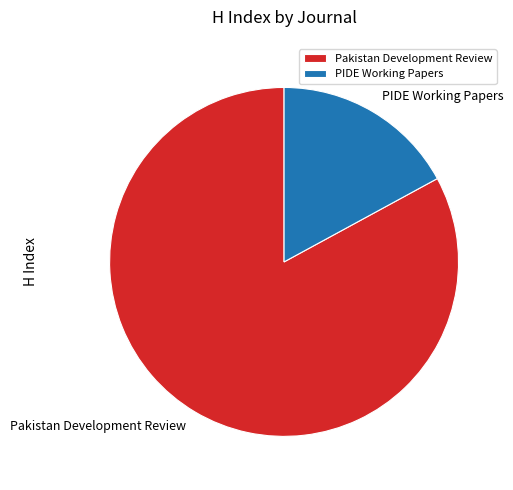

The Pakistan Development Review slice represents 83% of the pie. True or false?

True